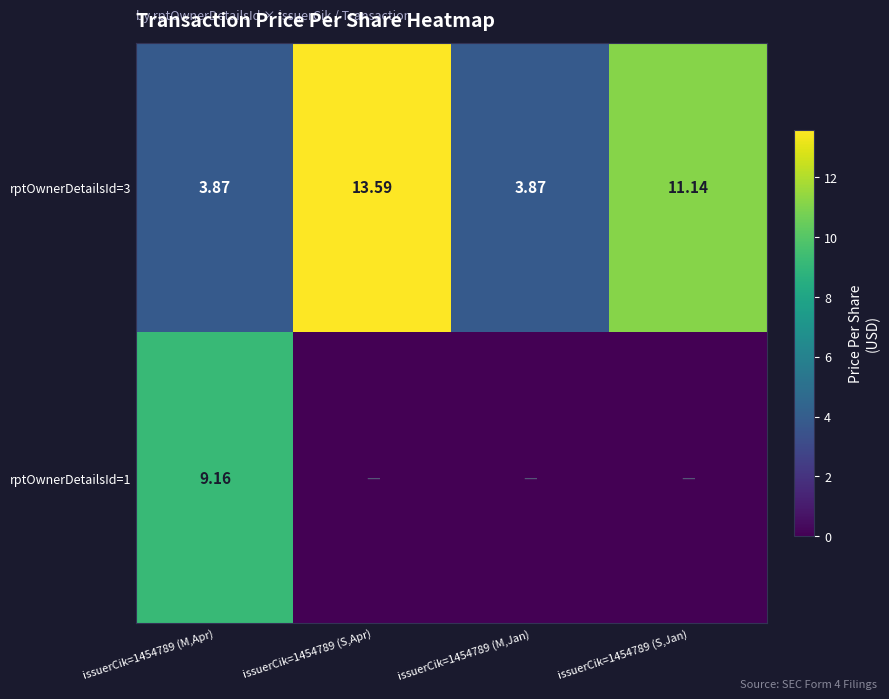

Read the rptOwnerDetailsId=3 value at issuerCik=1454789 (M,Jan).

3.9